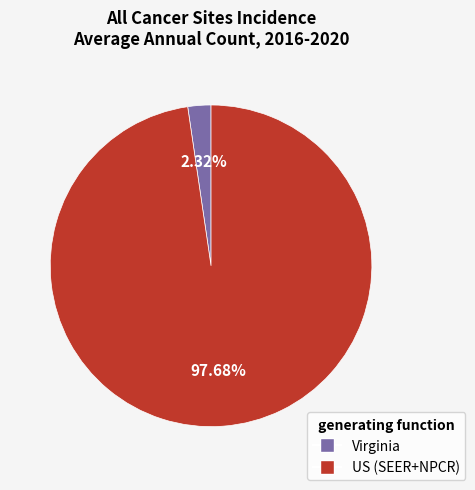

How many segments does this pie chart have?

2